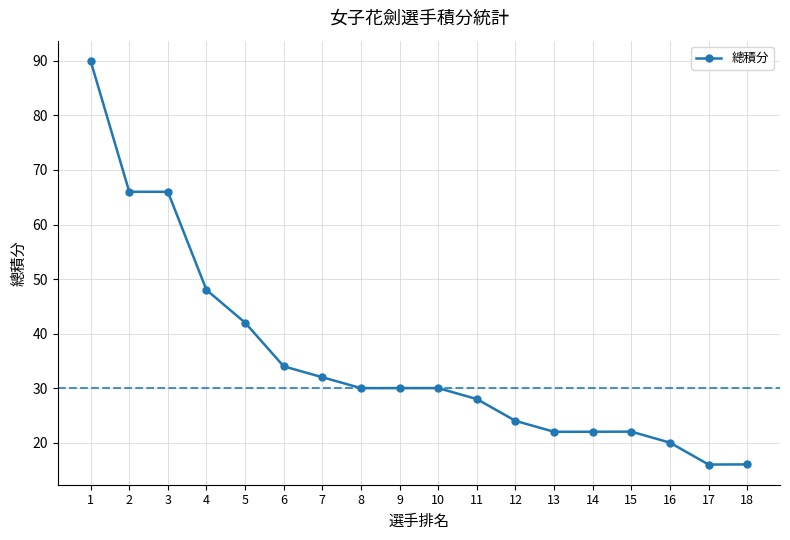

Count the number of data series in this chart.

1